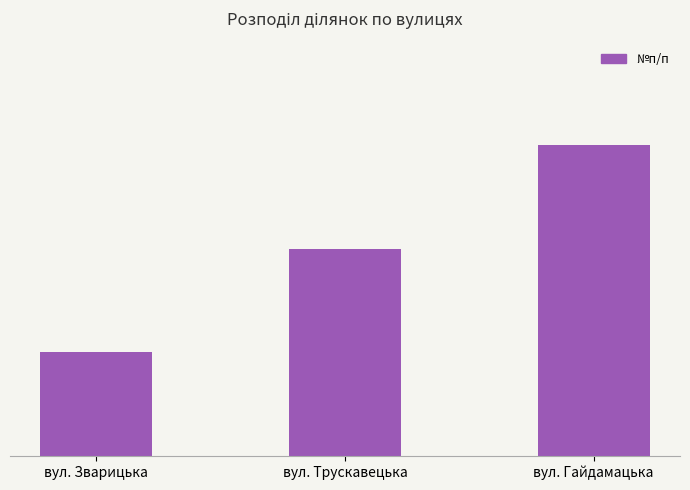

Between вул. Зварицька and вул. Трускавецька, which is larger?

вул. Трускавецька